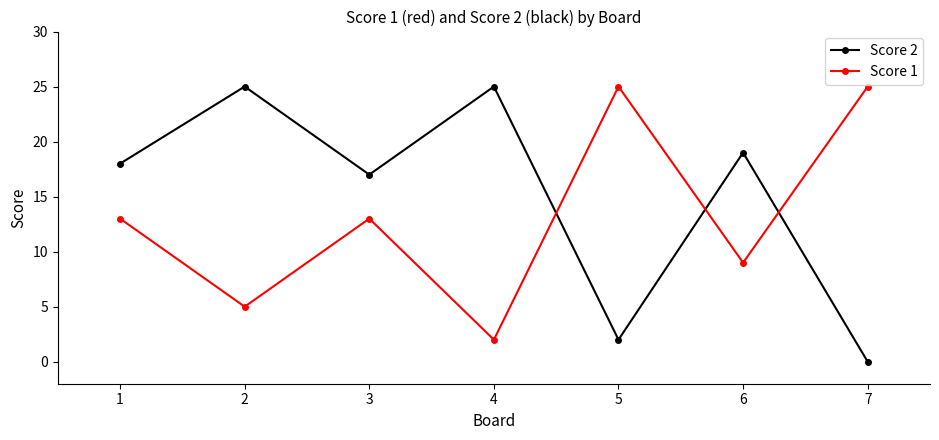

How many values in Score 2 are above zero?

6